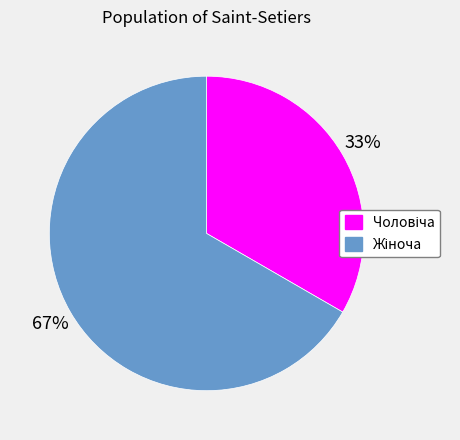

Does any single category account for the majority?

Yes